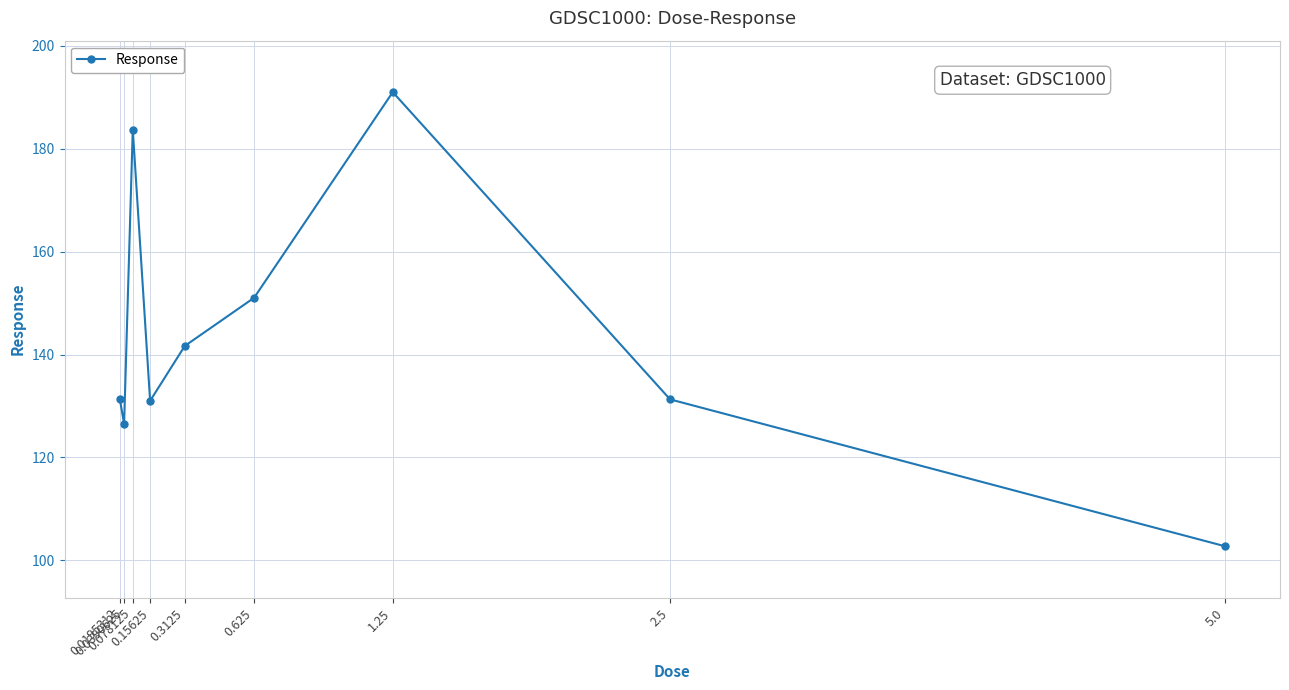

At which category does the chart reach its minimum across all series?

5.0